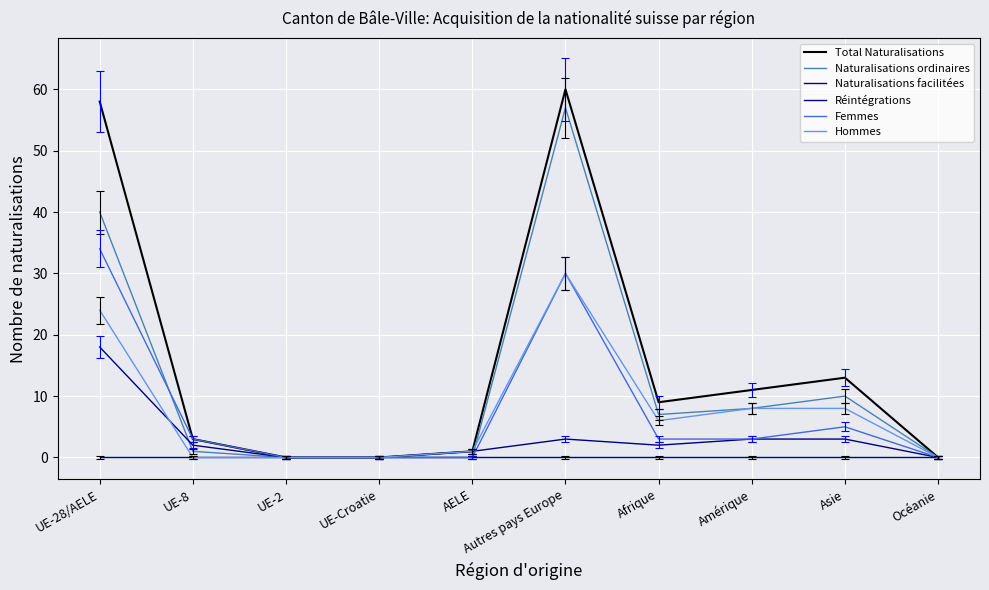

Which category has the lowest value in the Naturalisations facilitées series?

UE-2